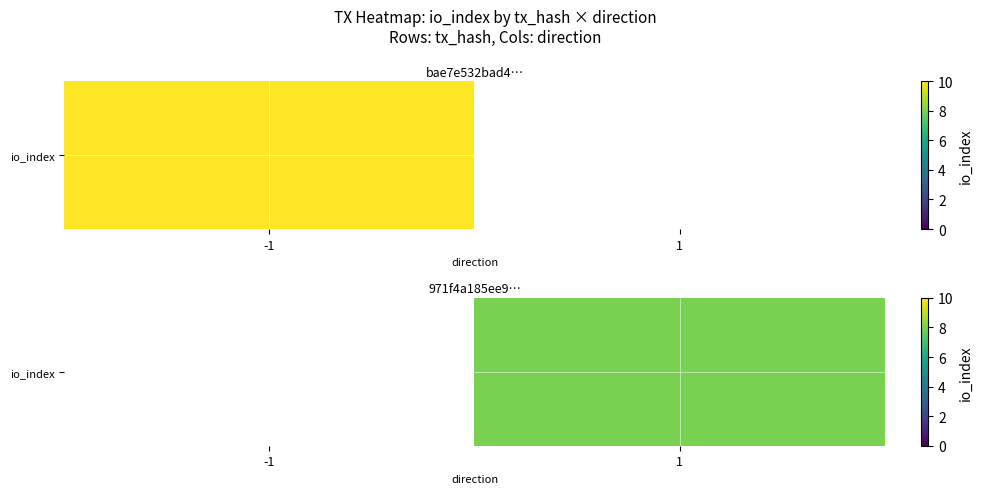

Between -1 and 1, which is larger?

1